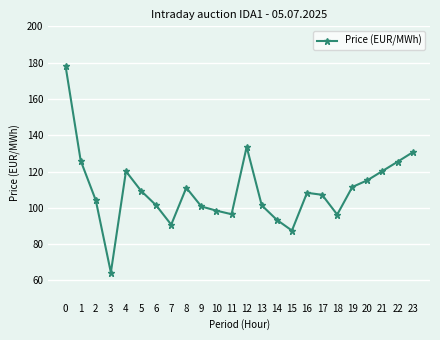

What is the maximum value shown in the chart?

178.0